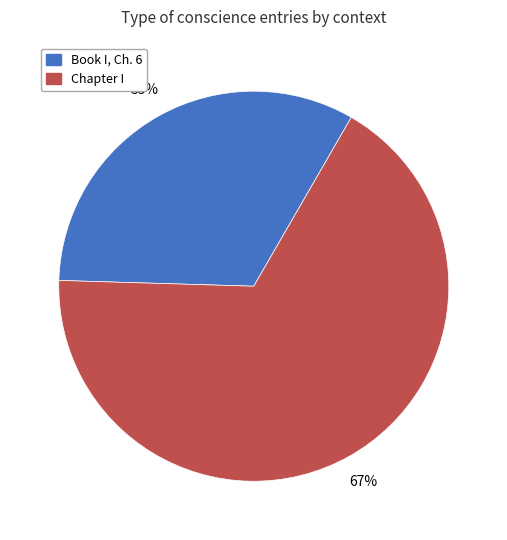

Which category has the smallest portion of the pie?

Book I, Ch. 6